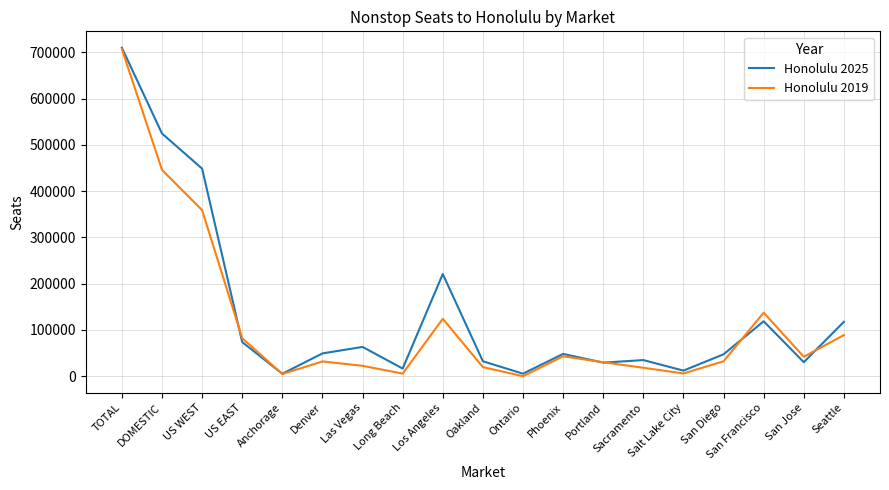

What is the difference between the Honolulu 2025 values at Los Angeles and San Diego?

173529